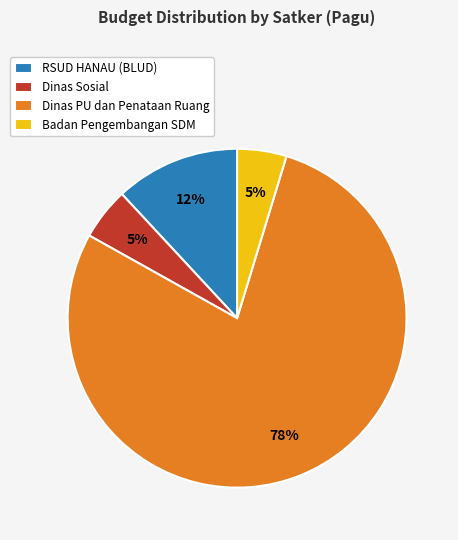

Is Dinas Sosial the majority of the pie?

No